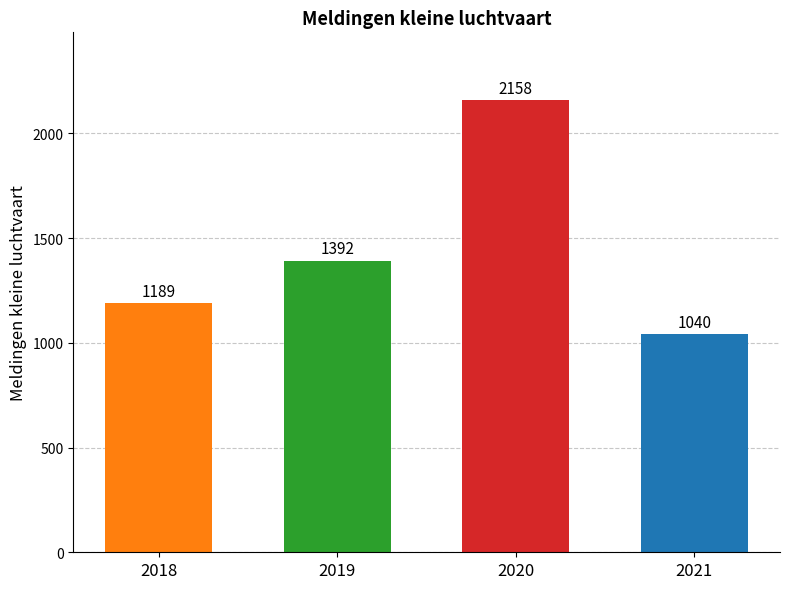

What is the change in value from 2019 to 2020?

+766